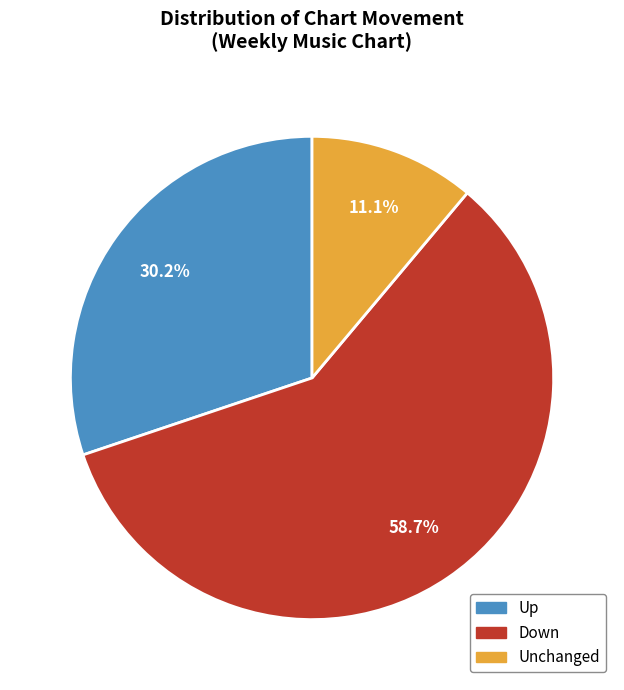

Is there a majority slice in this chart?

Yes